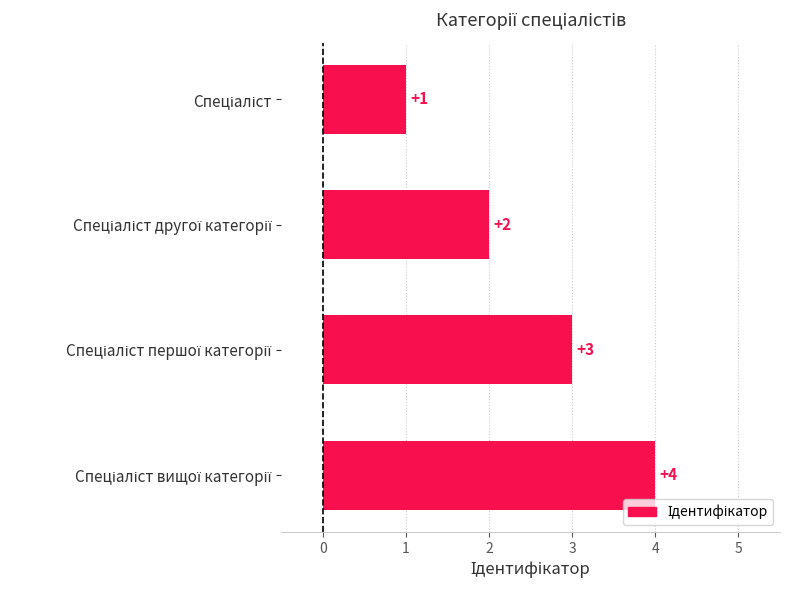

What is the sum of all values?

10